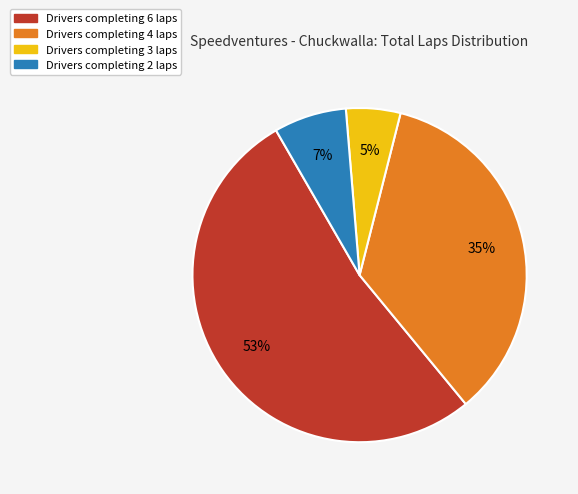

To the nearest percent, what is the average slice percentage?

25%